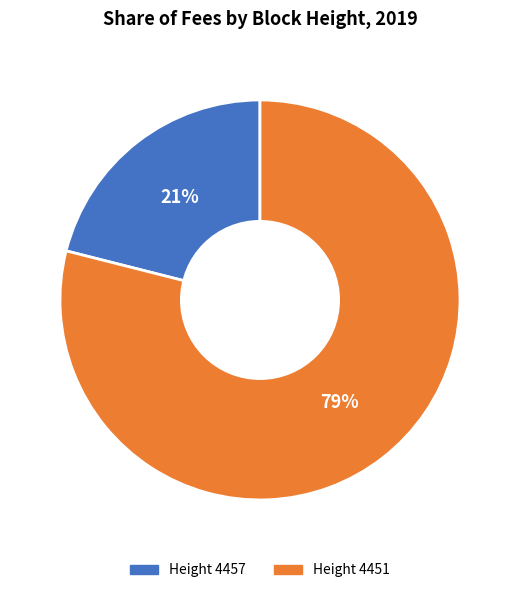

To the nearest percent, what is the average slice percentage?

50%